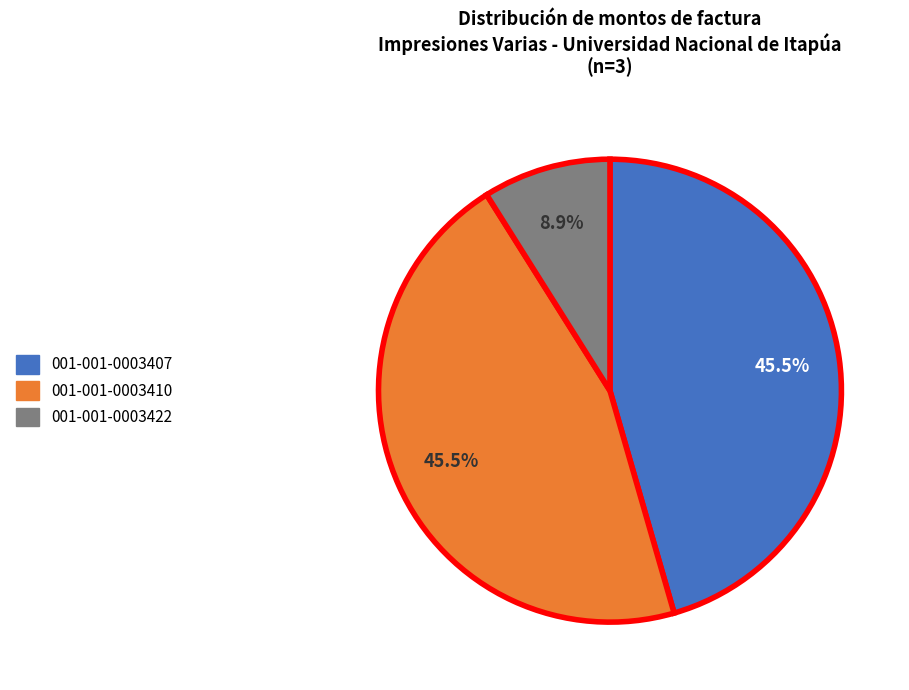

Combined, what portion of the pie is 001-001-0003422 and 001-001-0003407?

54.5%